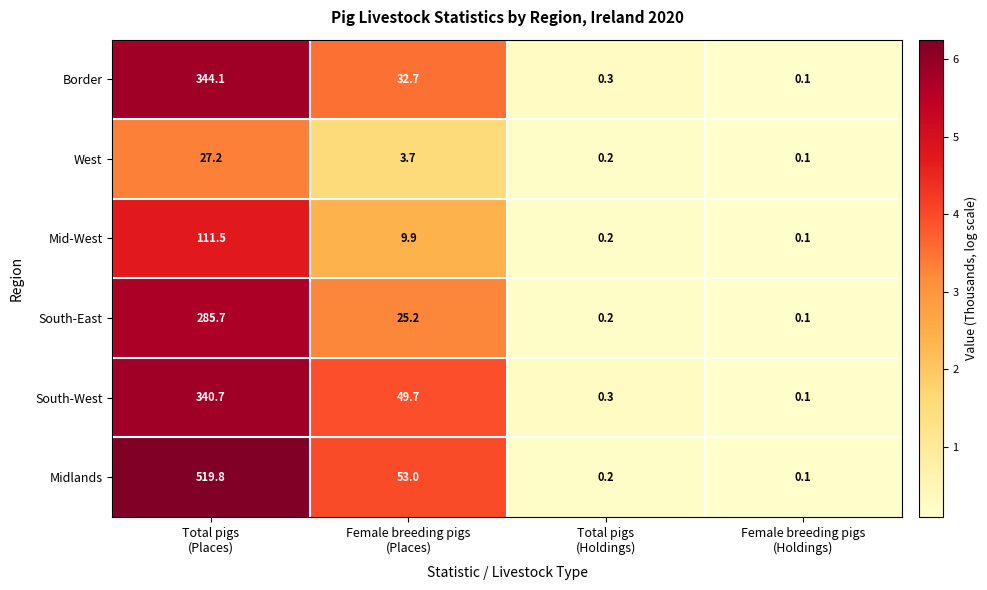

Which series has the largest range (max minus min)?

Midlands